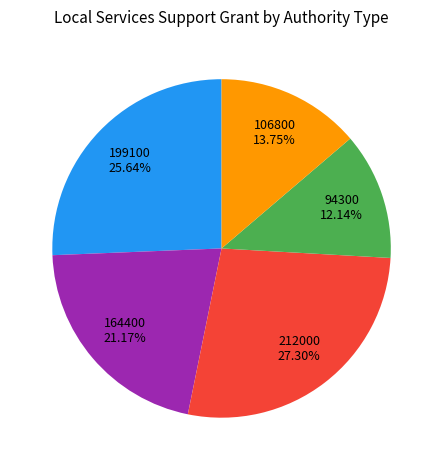

Does any single category account for the majority?

No